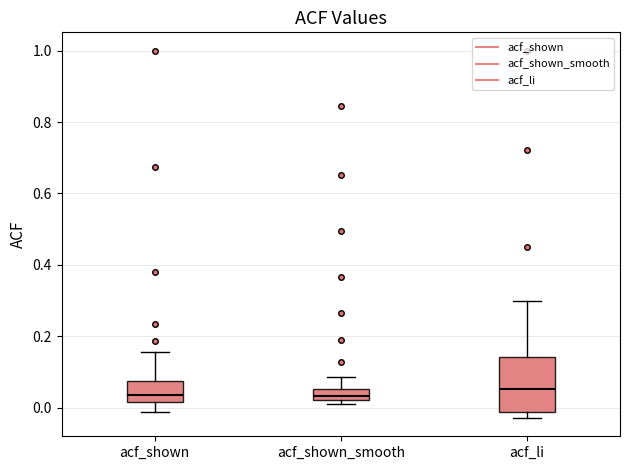

Reading left to right, read every box against the y-axis: the position of its median line, the range the box covers, and the ends of its whiskers. The values are not printed on the chart, so give them approximately, as read against the axis.

acf_shown: median 0.04, box 0.02 to 0.08, whiskers -0.02 to 0.16
acf_shown_smooth: median 0.04, box 0.02 to 0.06, whiskers 0.02 (just below the box's lower edge) to 0.08
acf_li: median 0.06, box -0.02 to 0.14, whiskers -0.02 (just below the box's lower edge) to 0.30